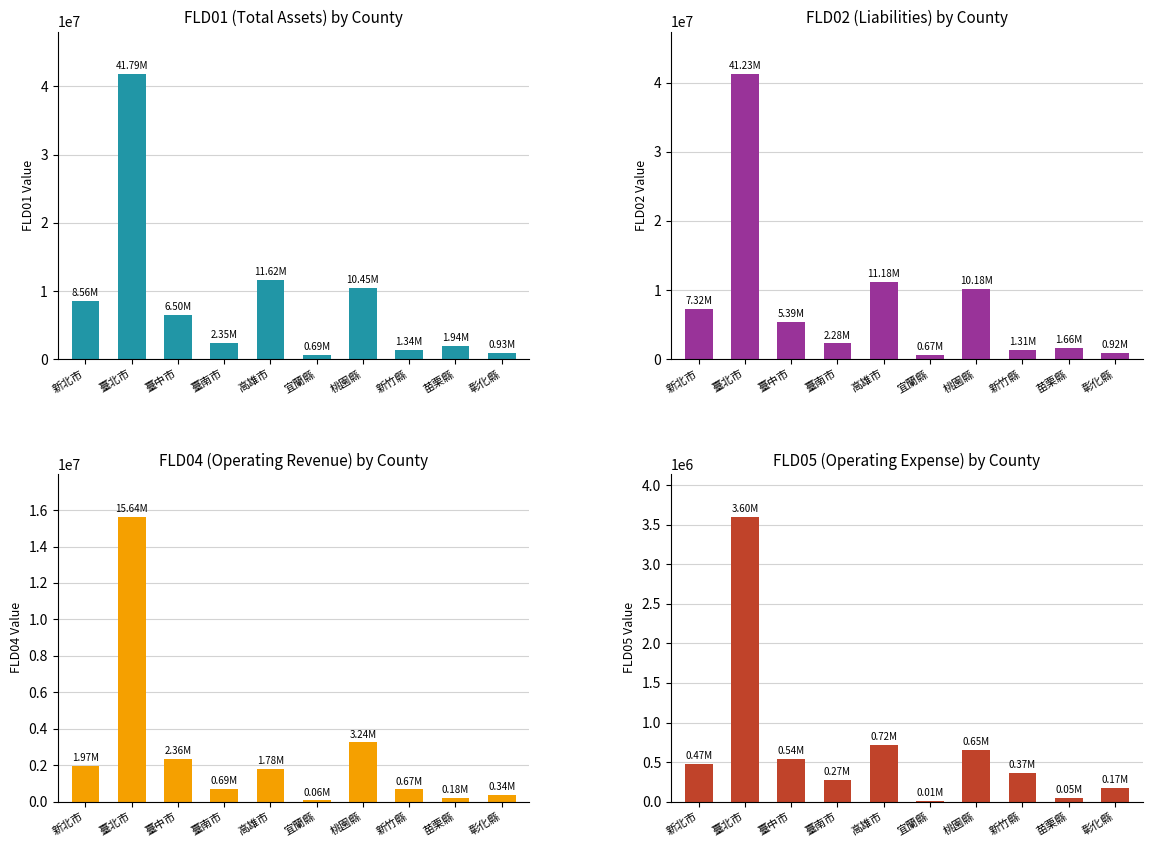

What is the label of the 3rd bar from the left?

臺中市